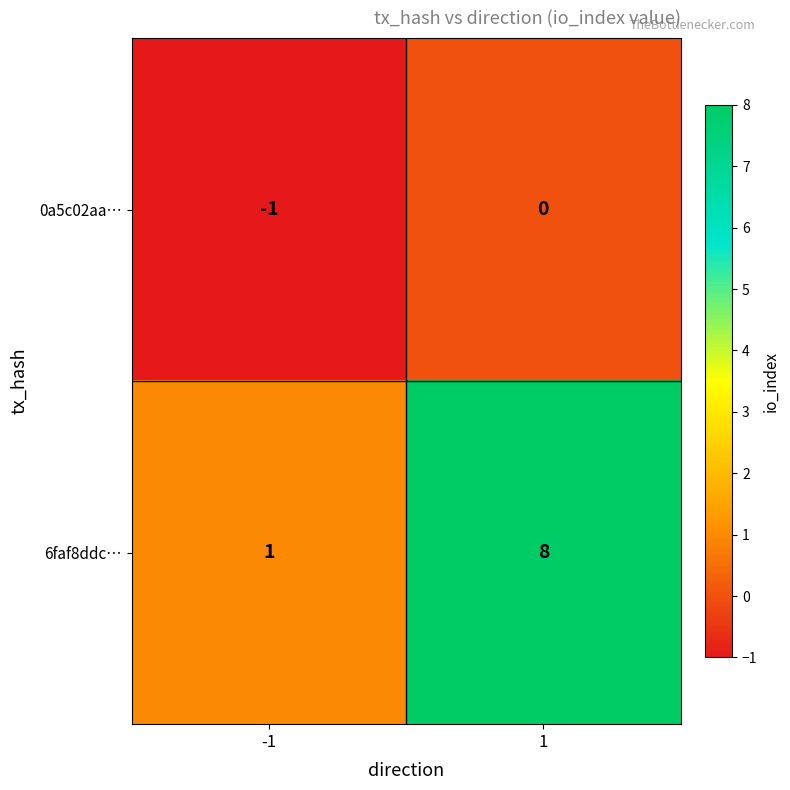

What is the difference between the 6faf8ddc… values at 1 and -1?

7